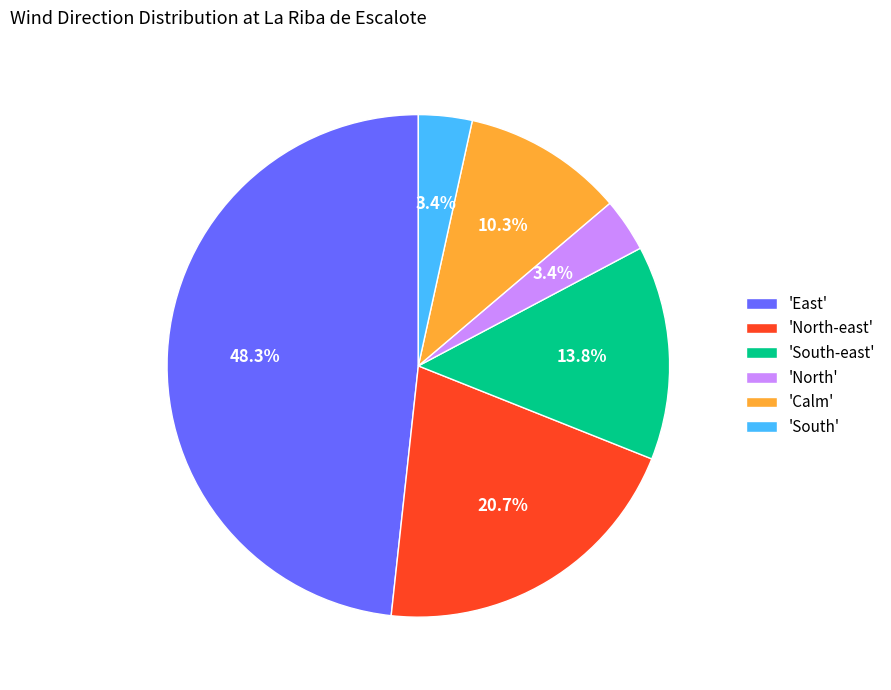

Which has a higher value, 'North-east' or 'Calm'?

'North-east'